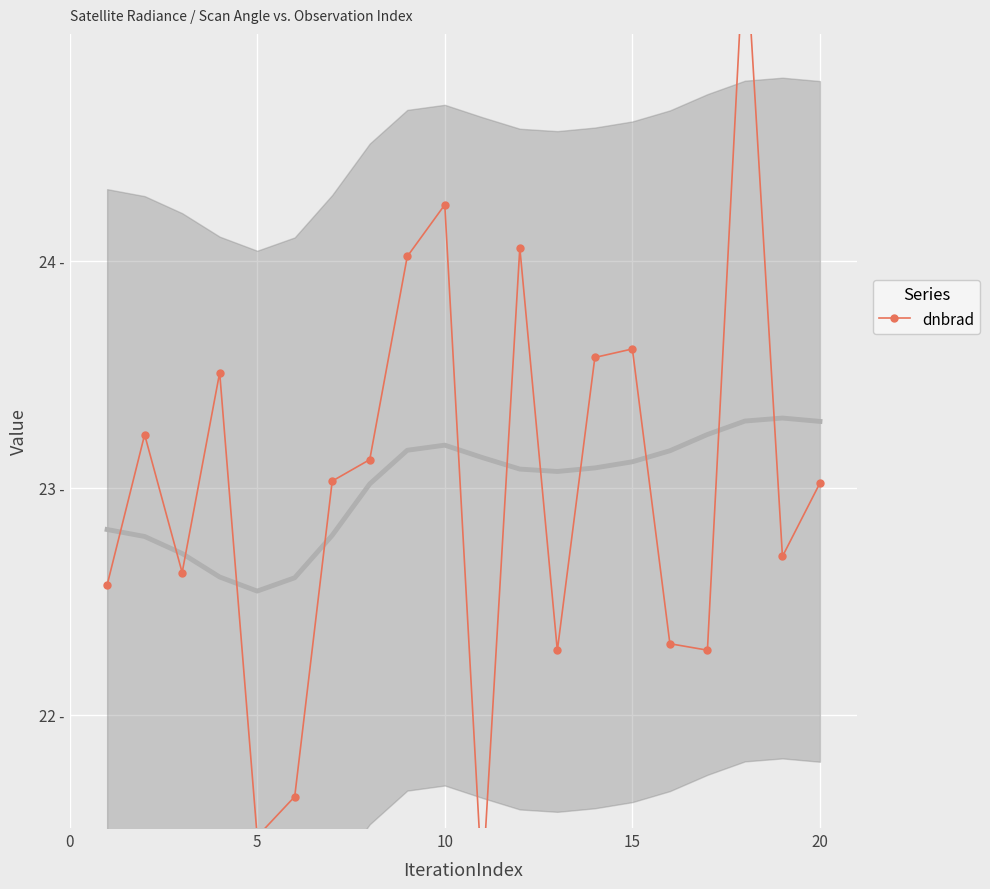

What is the change in value from 15 to 14?

+0.1